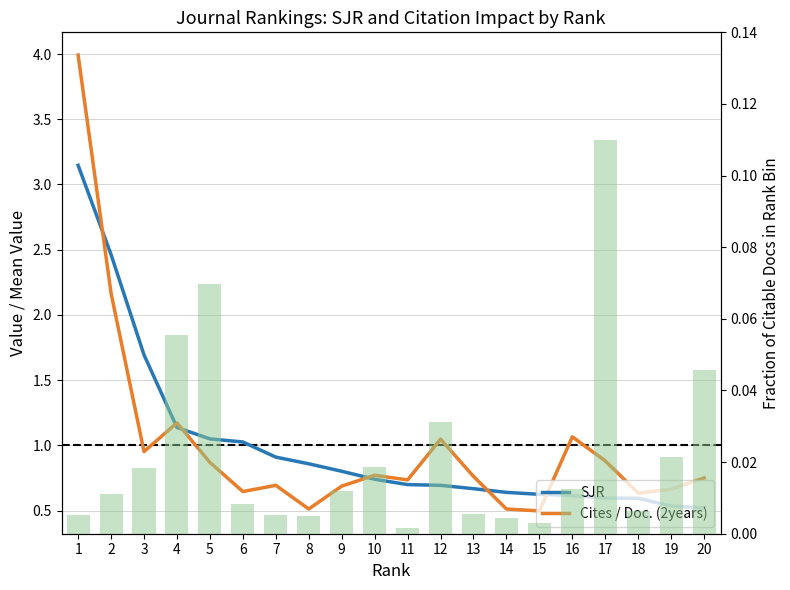

Are the bars horizontal?

No